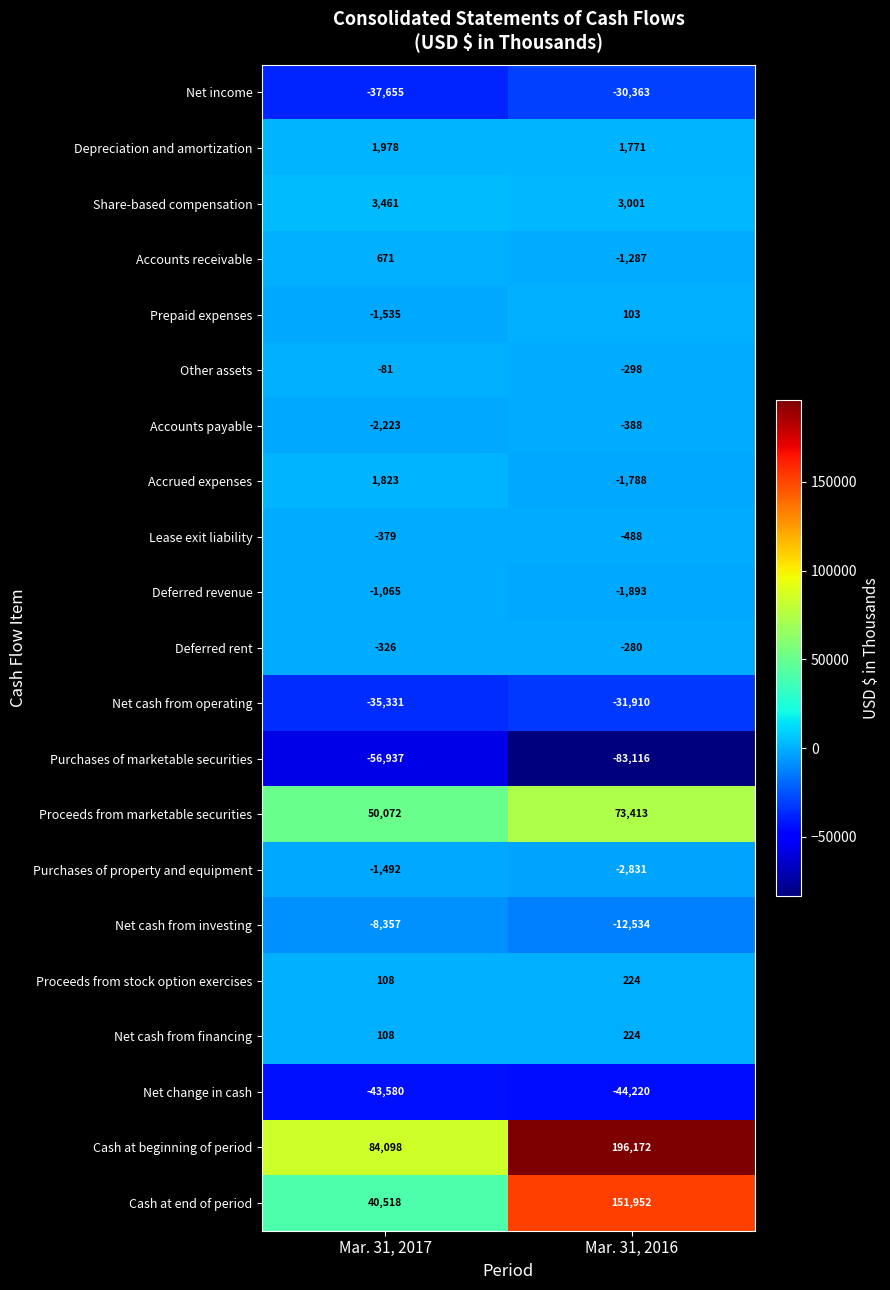

How many values in Accrued expenses are above zero?

1